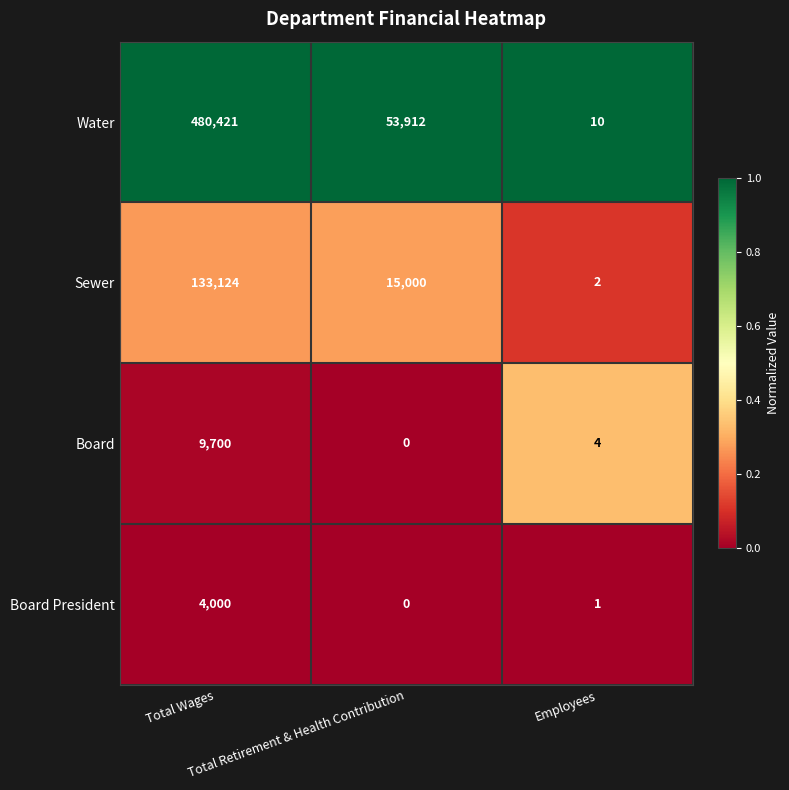

List the series in order of their peak value, lowest first.

Board President, Board, Sewer, Water